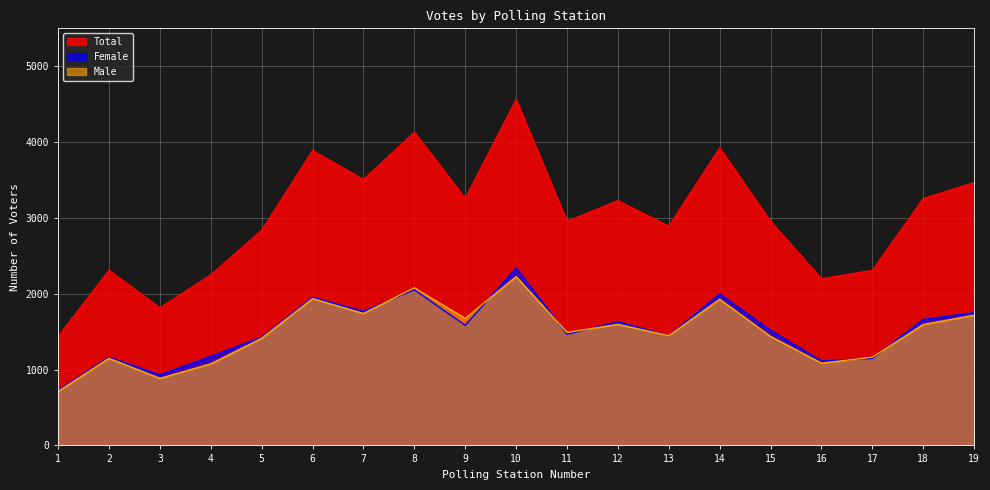

The Male series shows 2494 at 18. True or false?

False